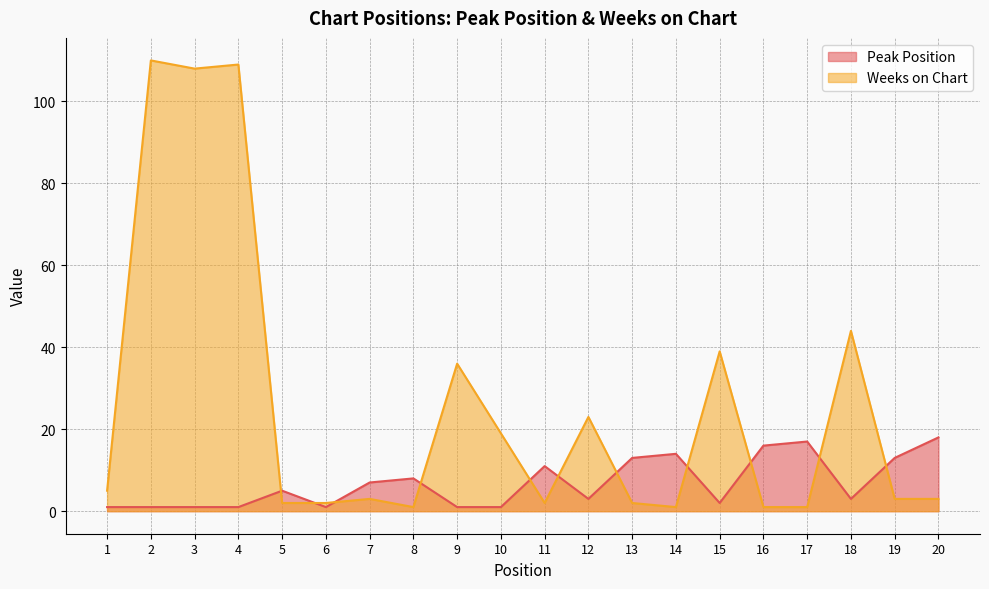

Which label corresponds to the smallest value in the chart?

1